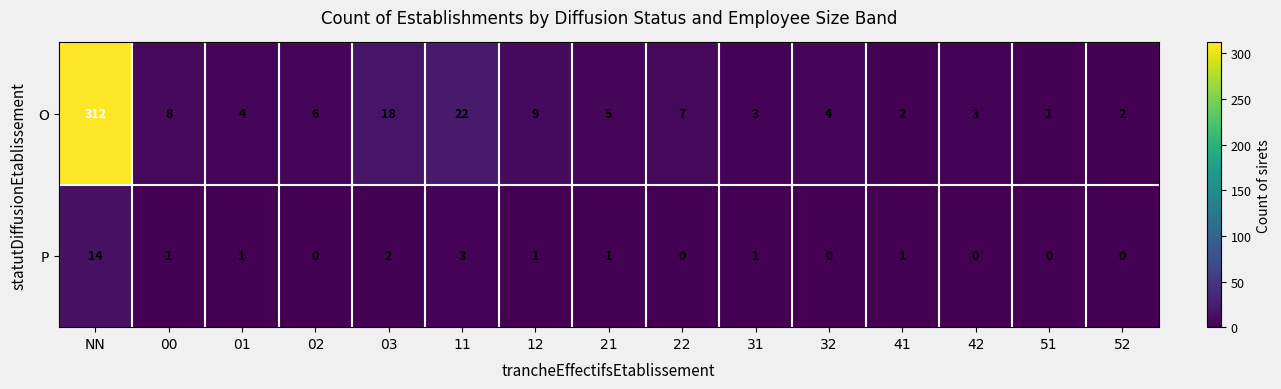

The P series shows -7 at 51. True or false?

False